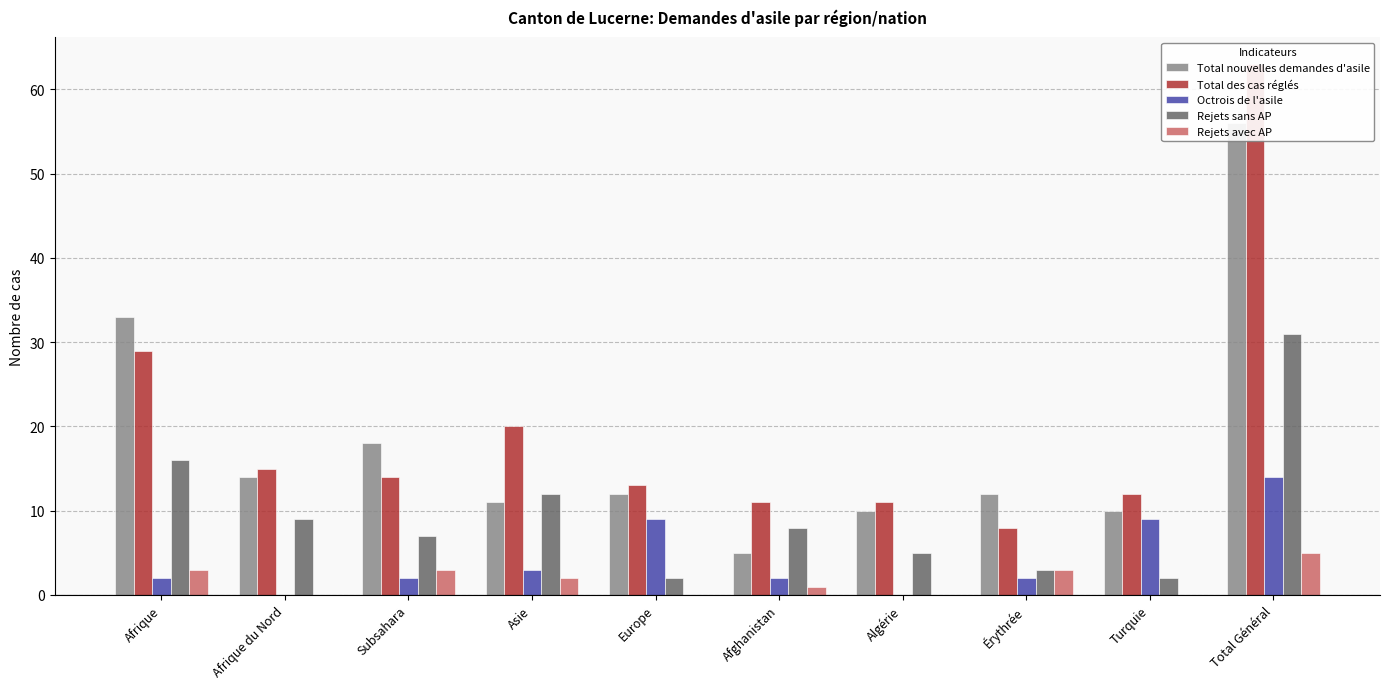

What is the label of the 8th bar from the left?

Érythrée